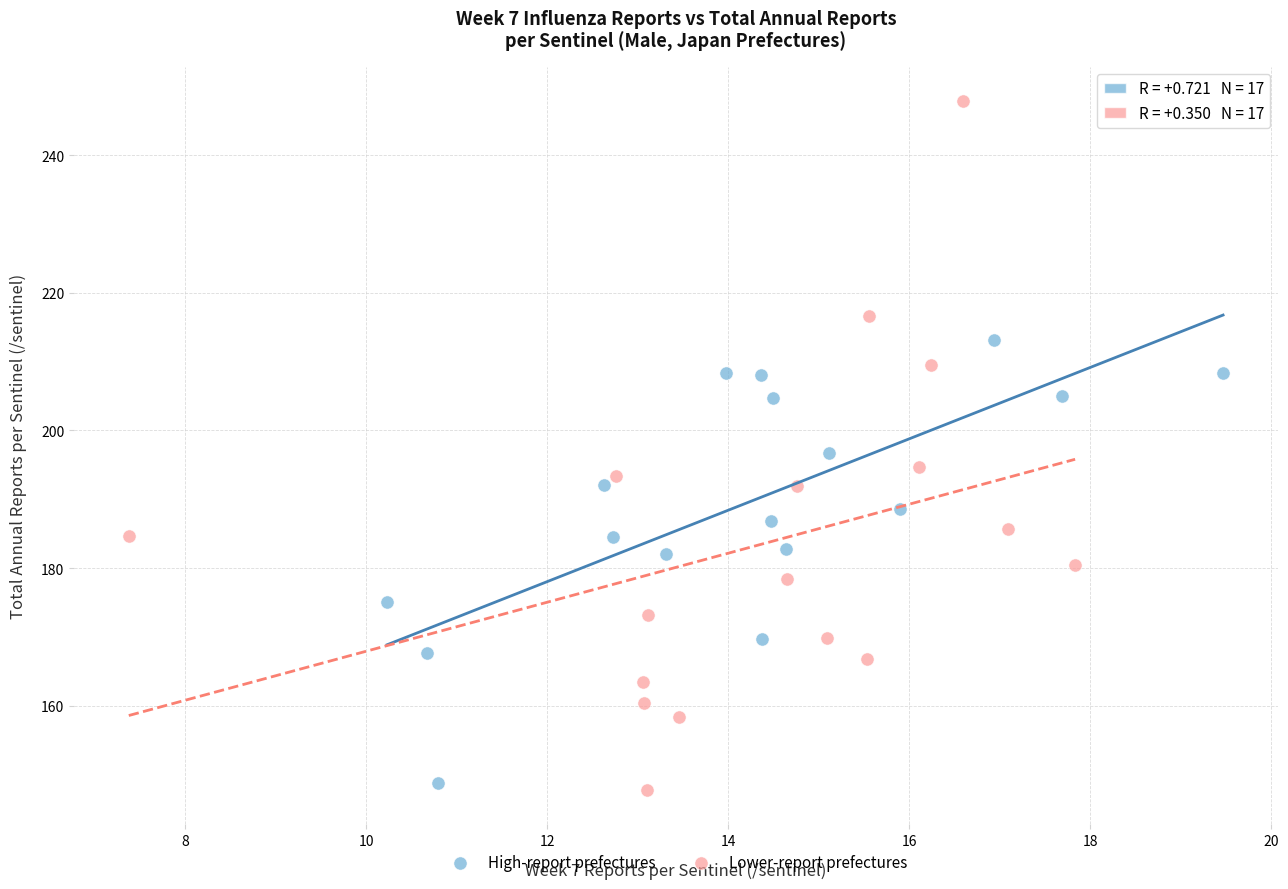

What are all the series names shown in the legend?

High-report prefectures, Lower-report prefectures